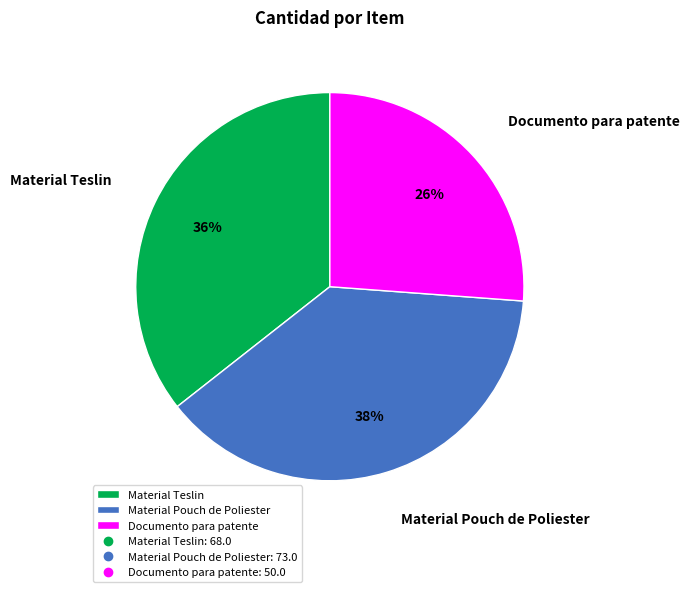

Does Material Pouch de Poliester account for over 50% of the chart?

No